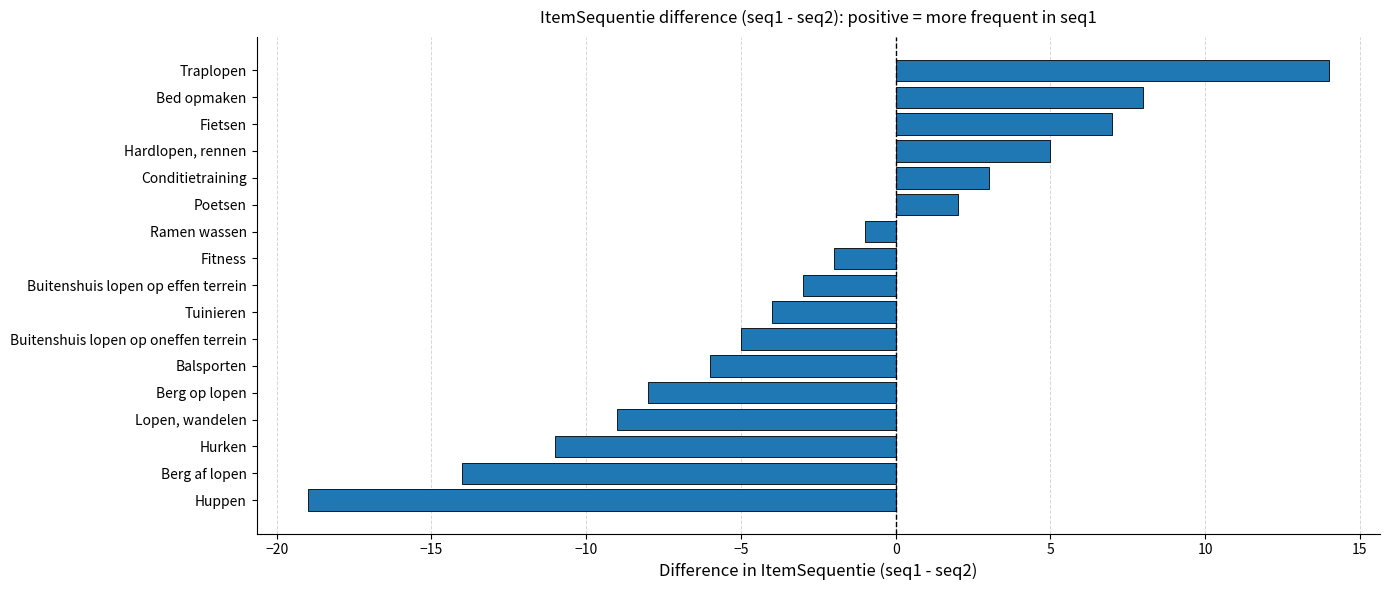

Is it true that the value at Poetsen is 2?

True